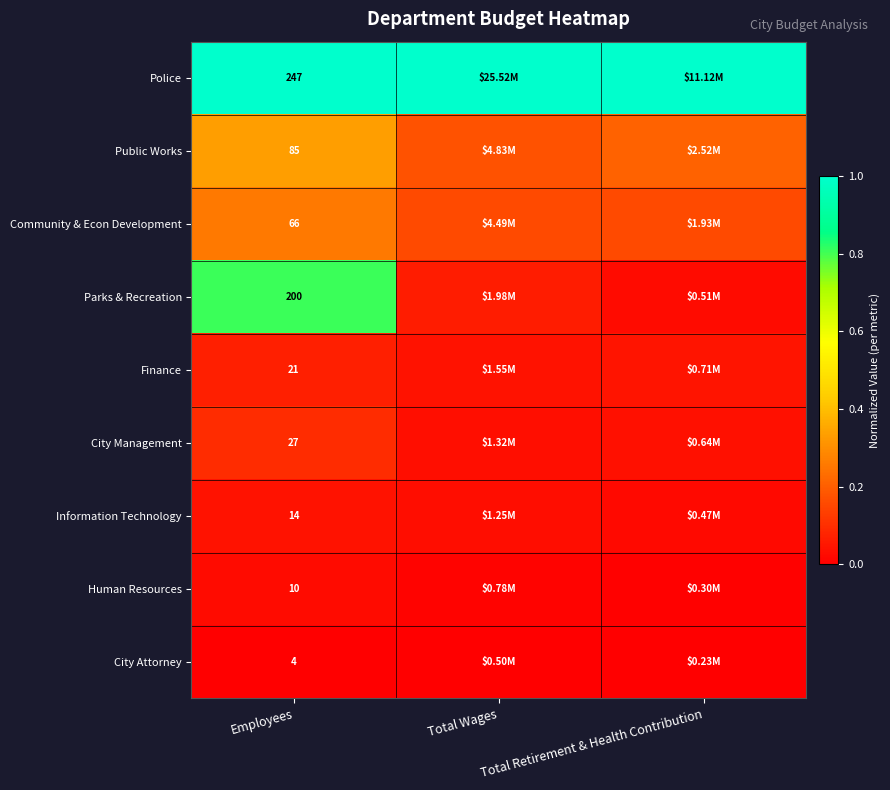

Rank the categories by Police value from highest to lowest.

Employees, Total Wages, Total Retirement & Health Contribution